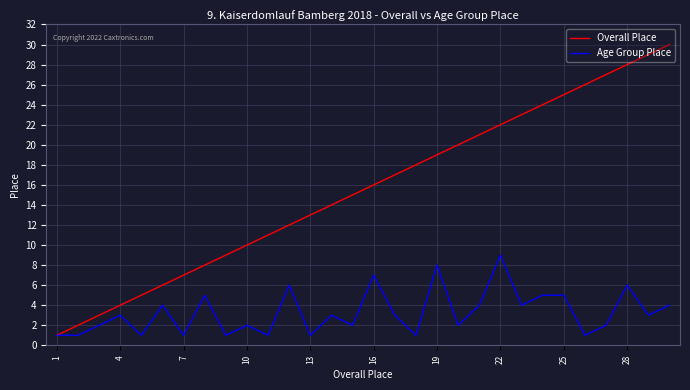

What is the difference between the maximum and second lowest values in the Overall Place series?

28